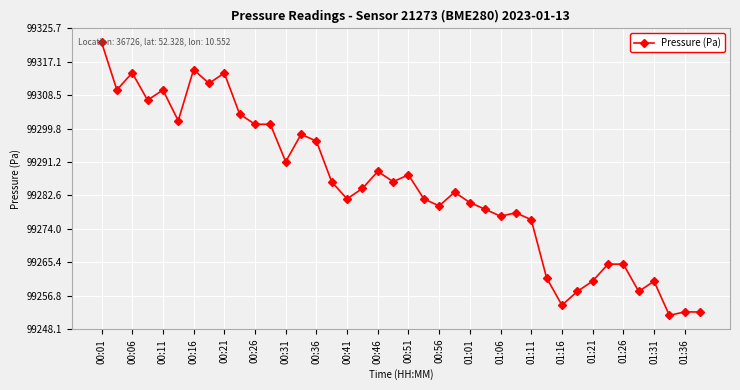

Count the number of data series in this chart.

1